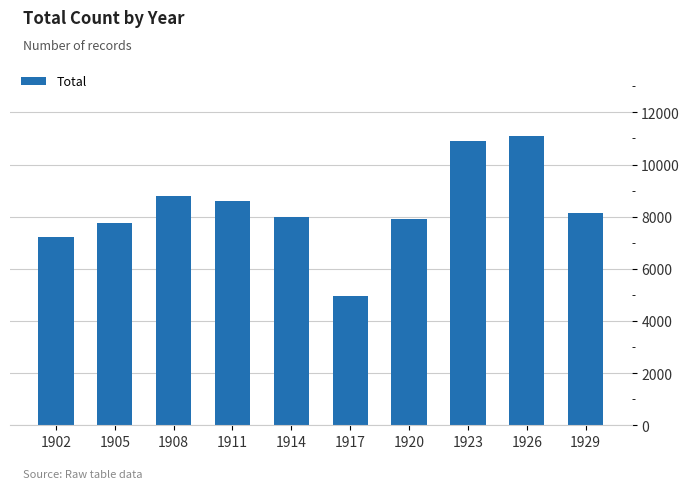

Which category has the highest value across all series?

1926